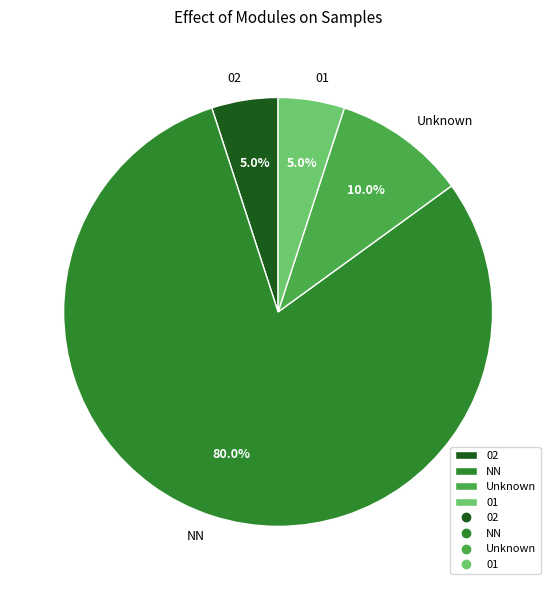

How many slices are in this pie chart?

4